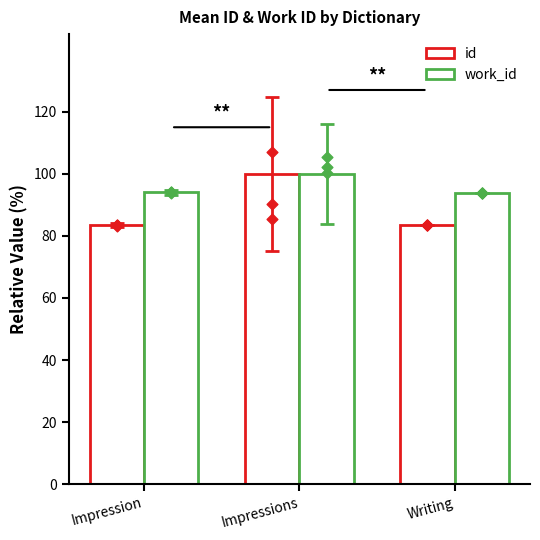

At how many categories does at least one series exceed 93?

3